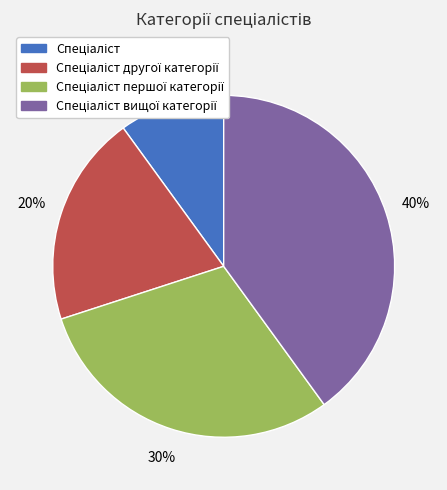

To the nearest percent, what is the average slice percentage?

25%